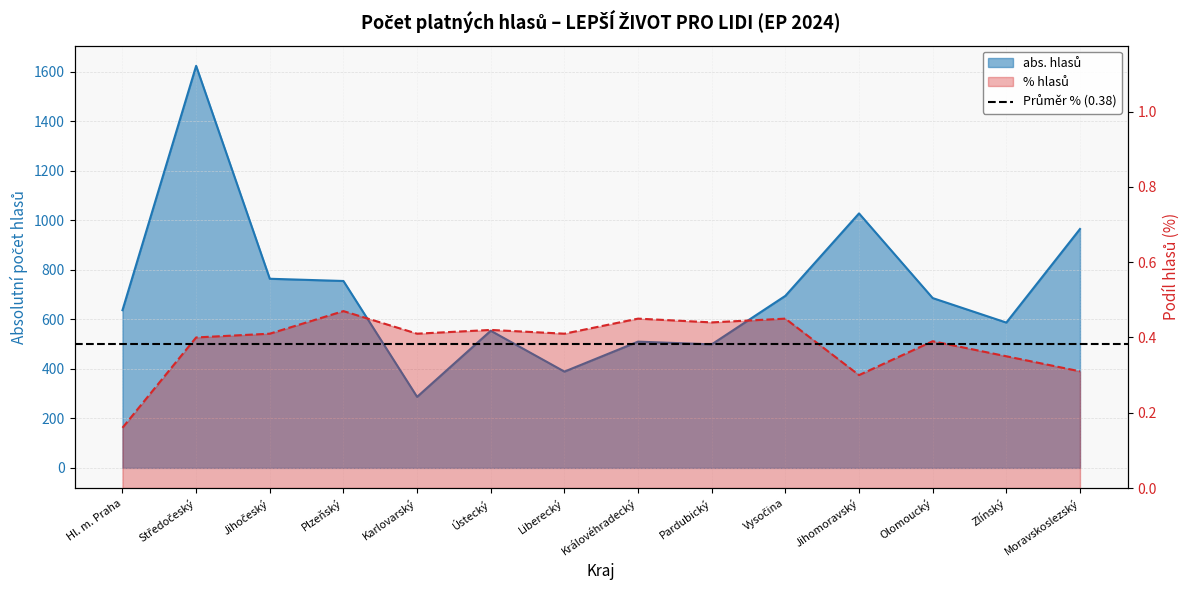

Between Středočeský and Liberecký, which series saw the biggest shift?

abs. hlasů